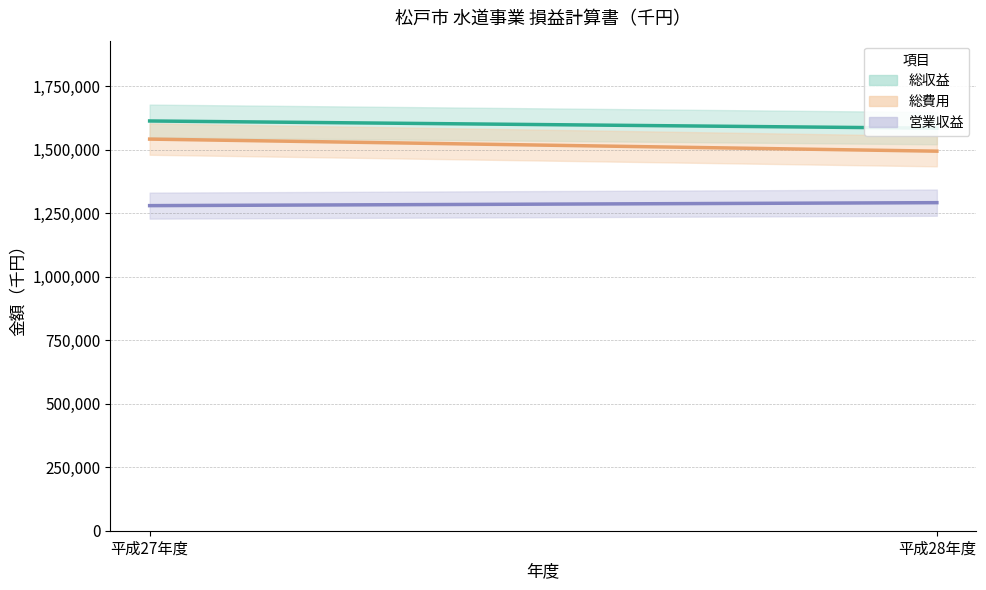

Rank the series by their average value, from highest to lowest.

総収益, 総費用, 営業収益